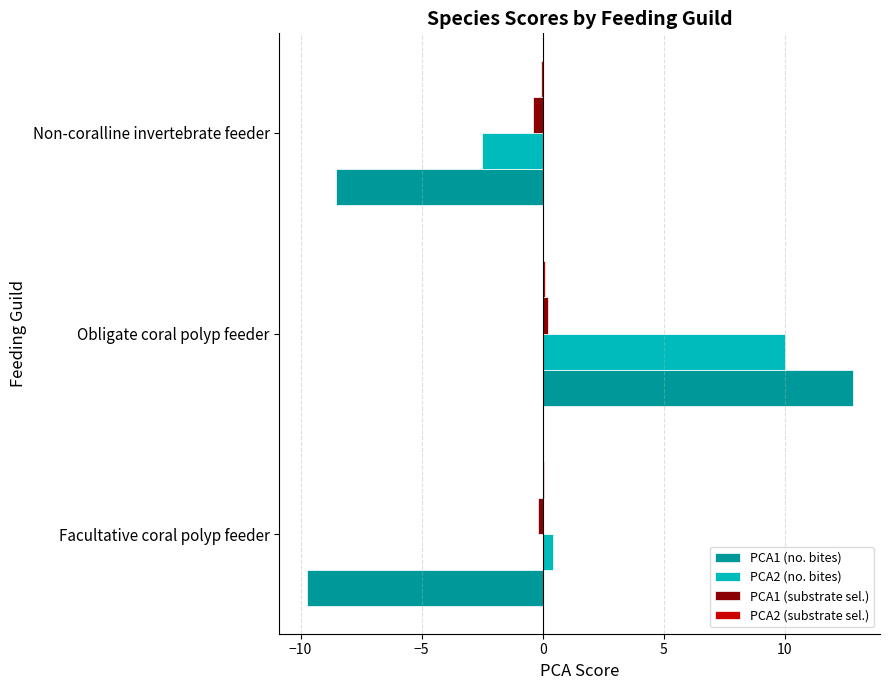

At which label is PCA1 (no. bites) closest to 1?

Non-coralline invertebrate feeder